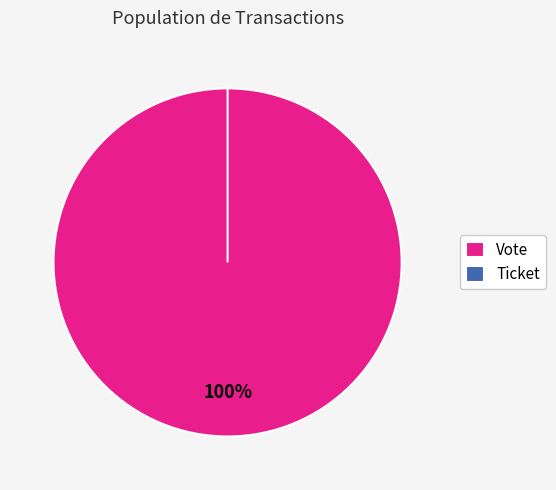

How many segments does this pie chart have?

2